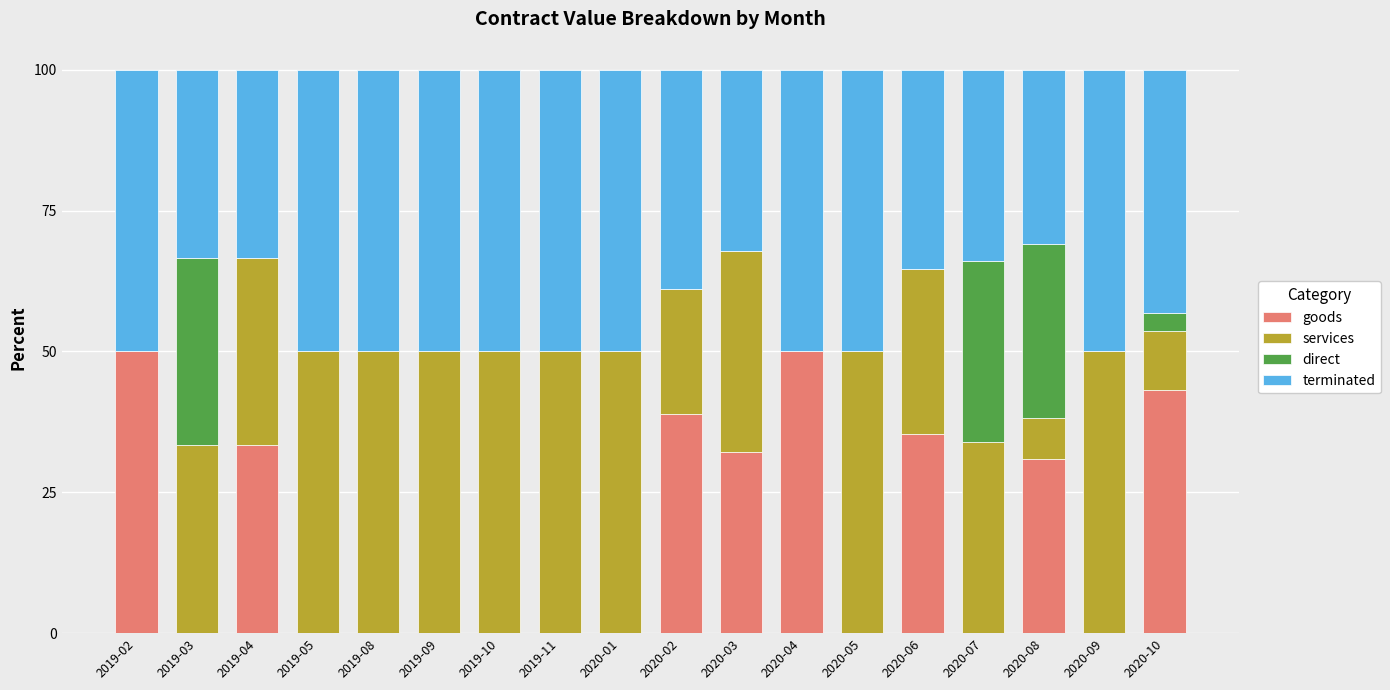

What is the maximum value for goods?

50.0